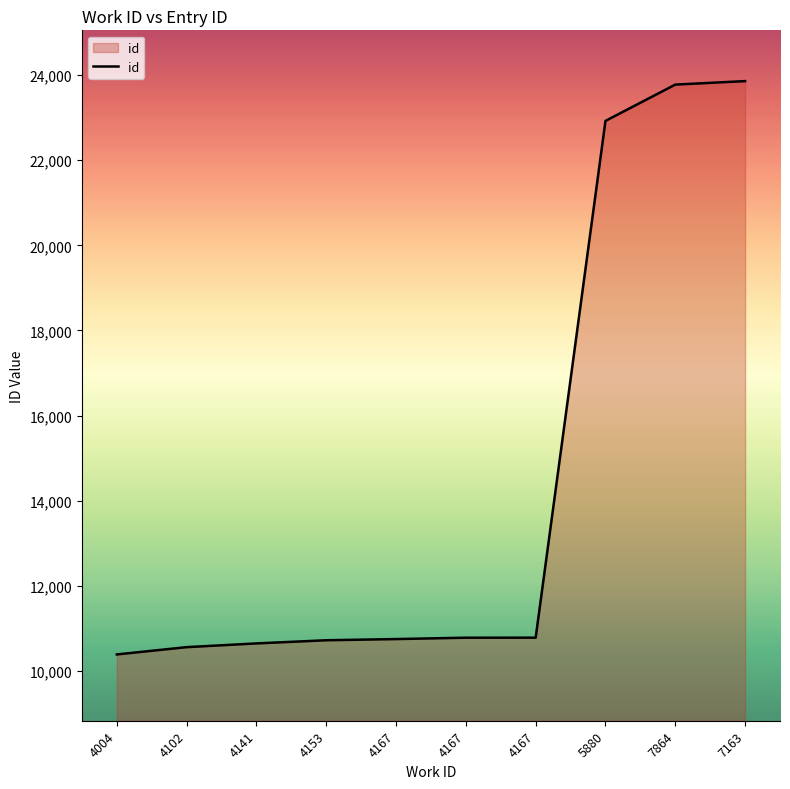

True or false: the data has more than 2 interior local peaks.

False